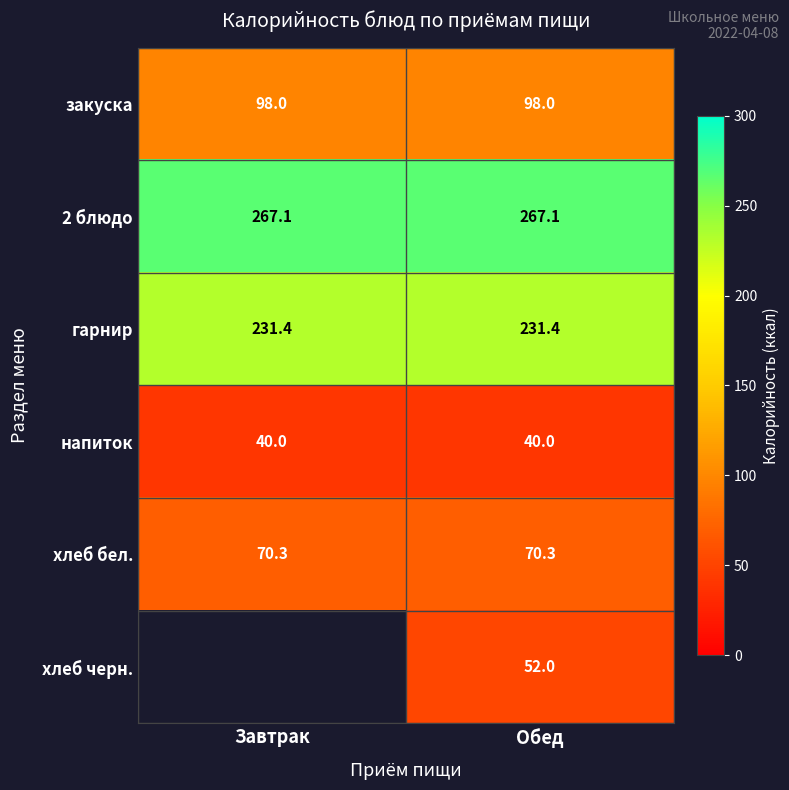

How many categories are shown in the chart?

2